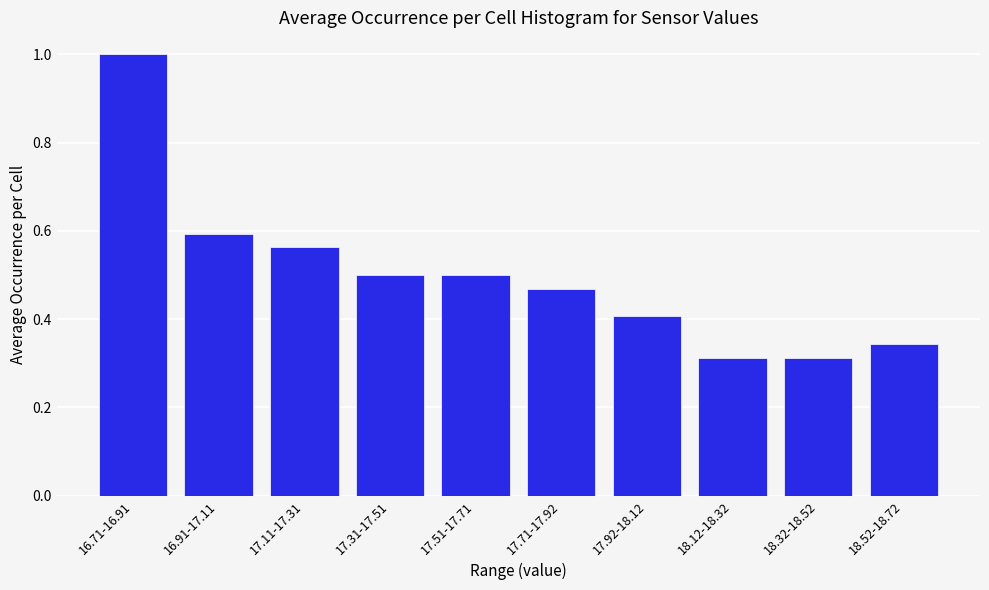

What is the difference between the maximum and minimum values?

0.7